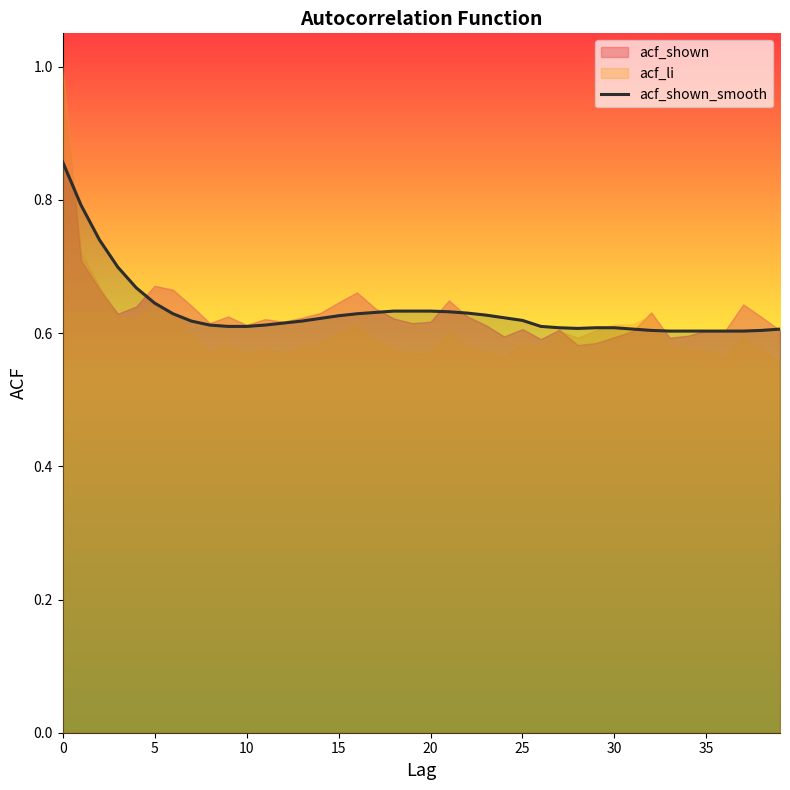

The chart shows a value of 0.8 at 10. True or false?

False